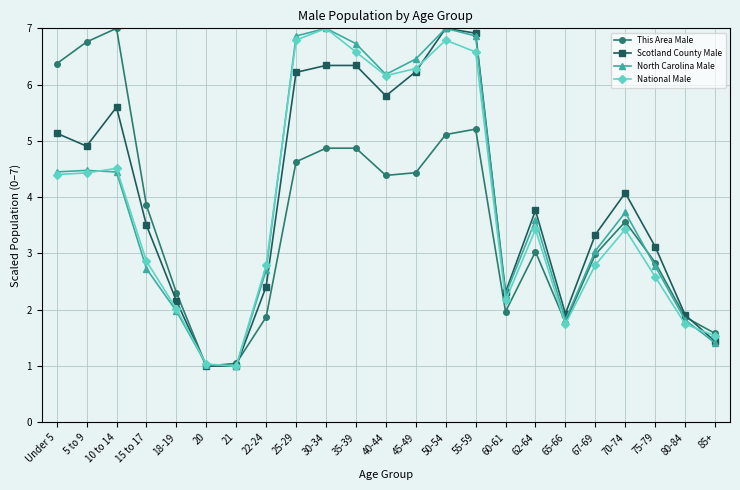

At 75-79, list the series in order from largest to smallest.

Scotland County Male, This Area Male, North Carolina Male, National Male